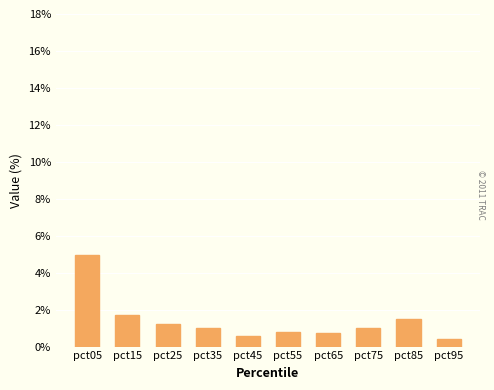

How many distinct data groups are displayed?

1